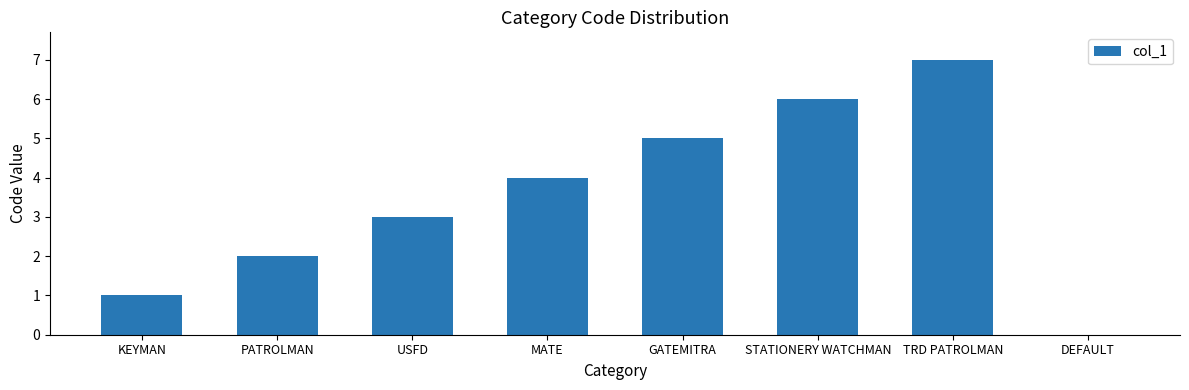

Which has a higher value, USFD or TRD PATROLMAN?

TRD PATROLMAN